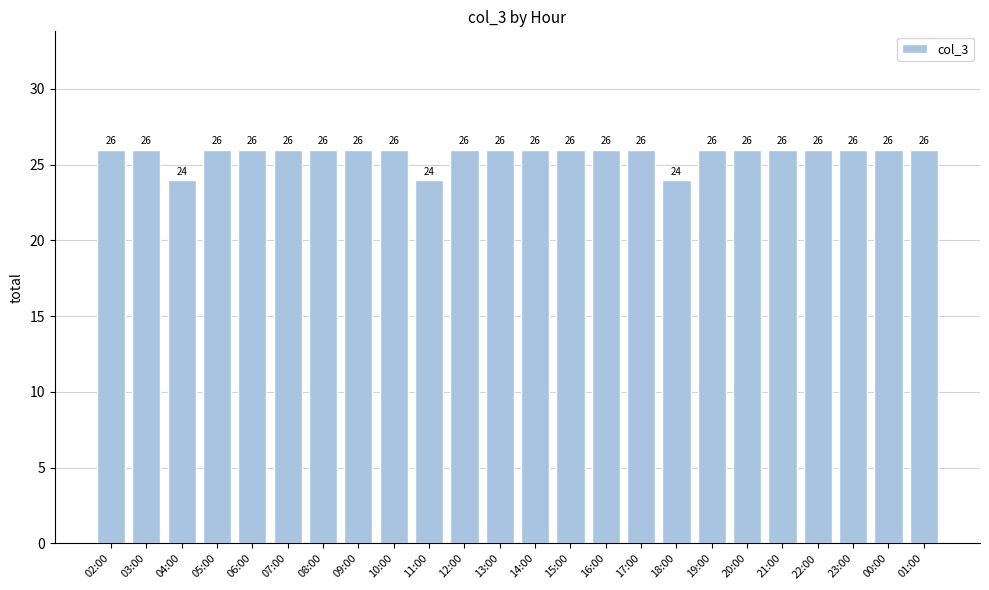

What is the average value?

26